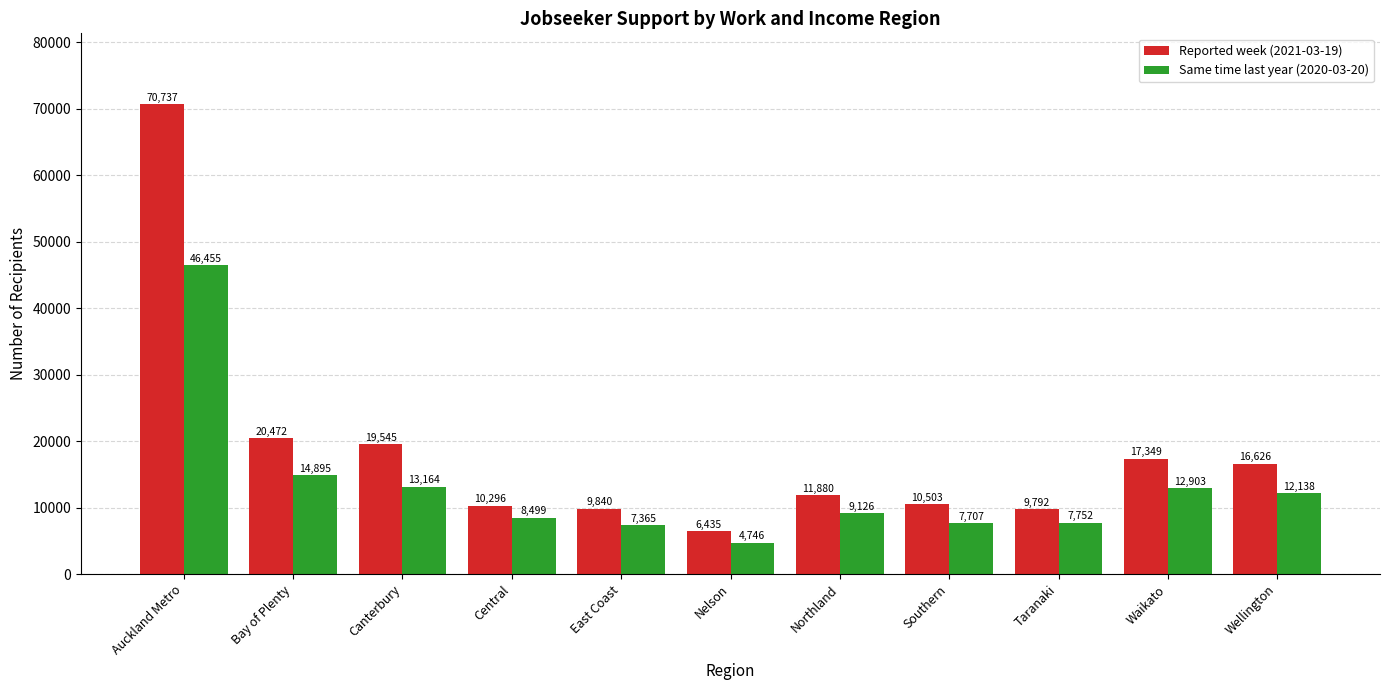

How many data points in Reported week (2021-03-19) are less than 11880?

5